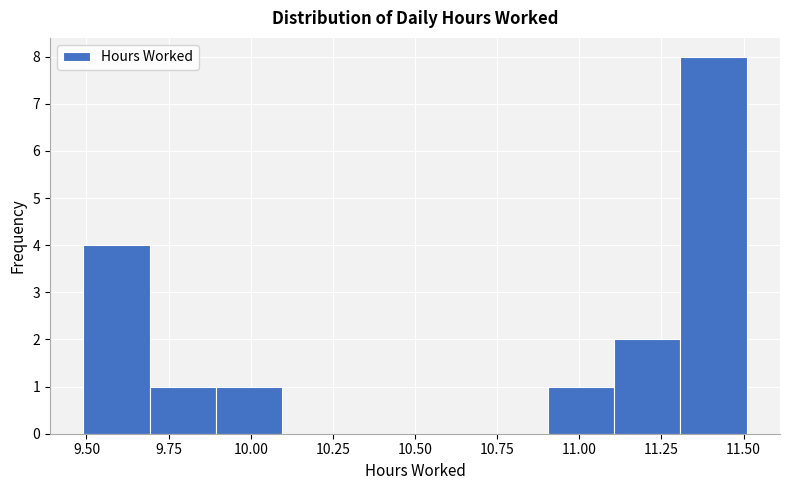

What is the height of the bar covering 11.1 to 11.3 on the x-axis? Neither the bar edges nor the heights are printed on the chart, so give them approximately, as read against the axes.

2